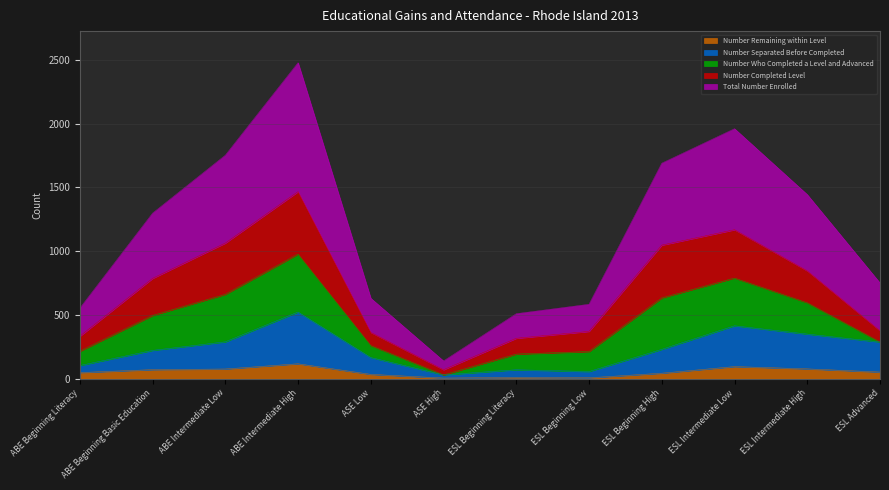

Read the Total Number Enrolled value at ABE Intermediate High, to the nearest 50.

1000